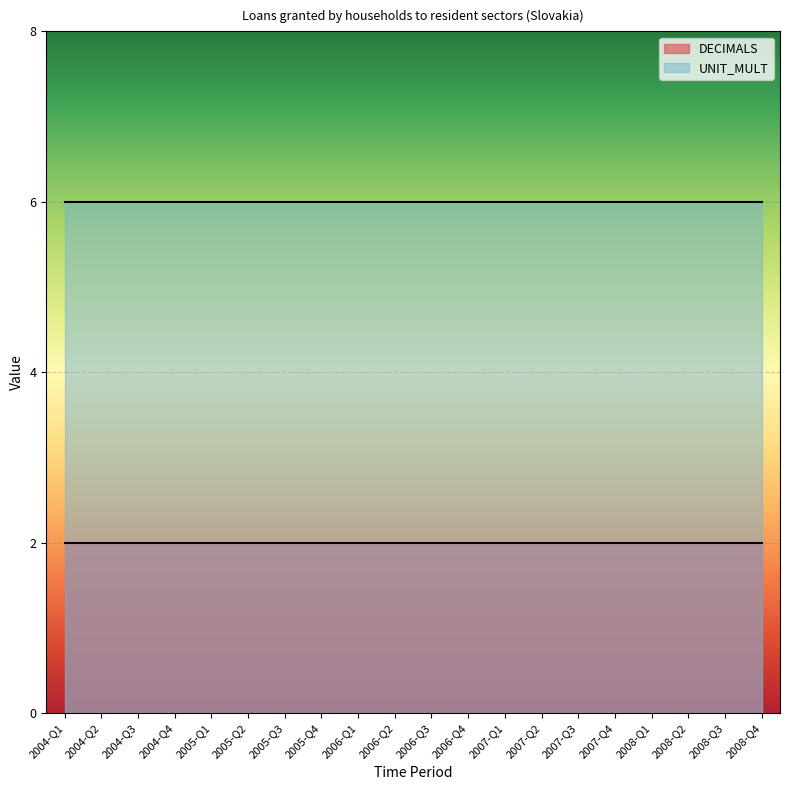

What position from the left is 2005-Q3?

7